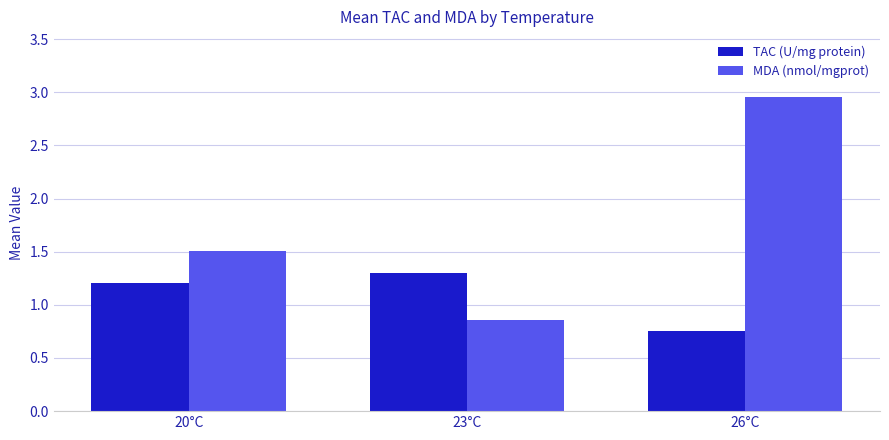

What is the difference between the second highest and minimum values in the TAC (U/mg protein) series?

0.5